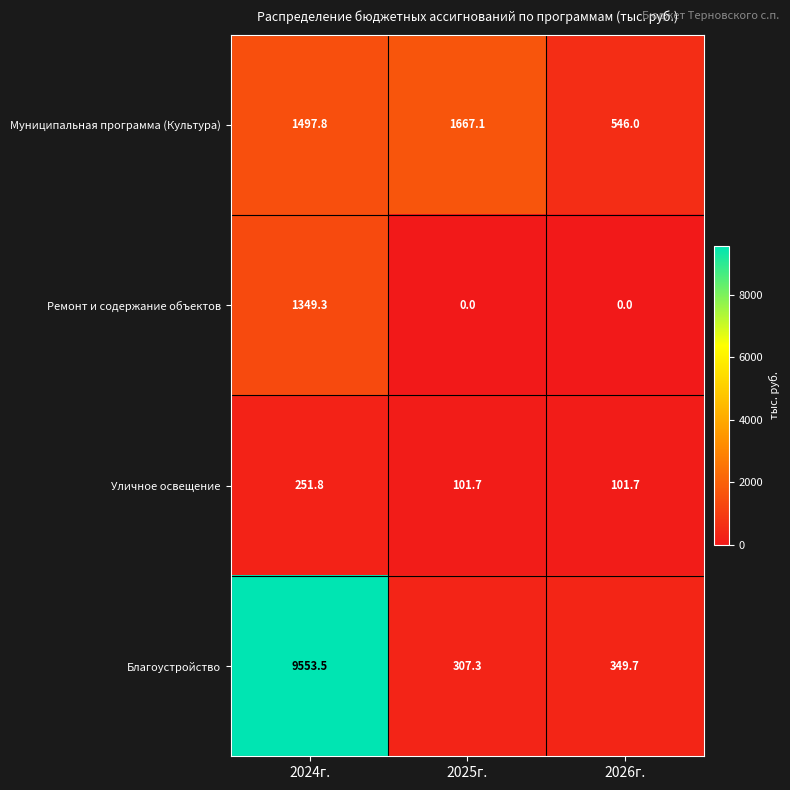

What is the sum of all Благоустройство values?

10210.5